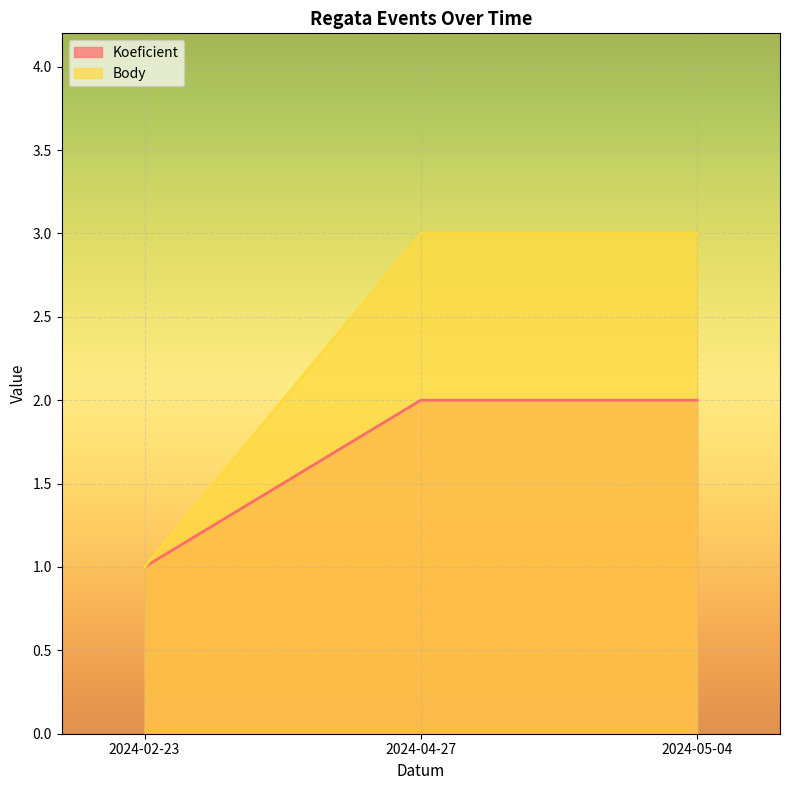

What is the average value of the Koeficient series?

2